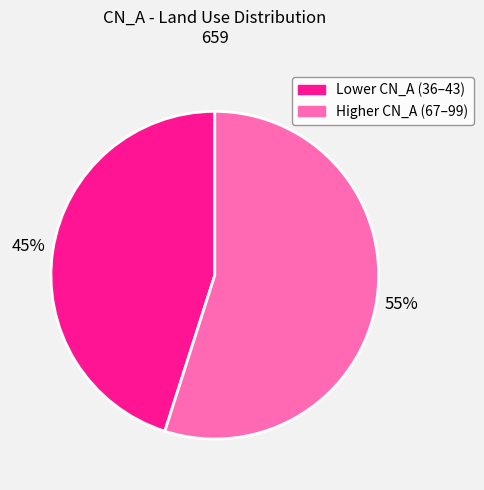

Is there any slice that represents more than half of the pie?

Yes